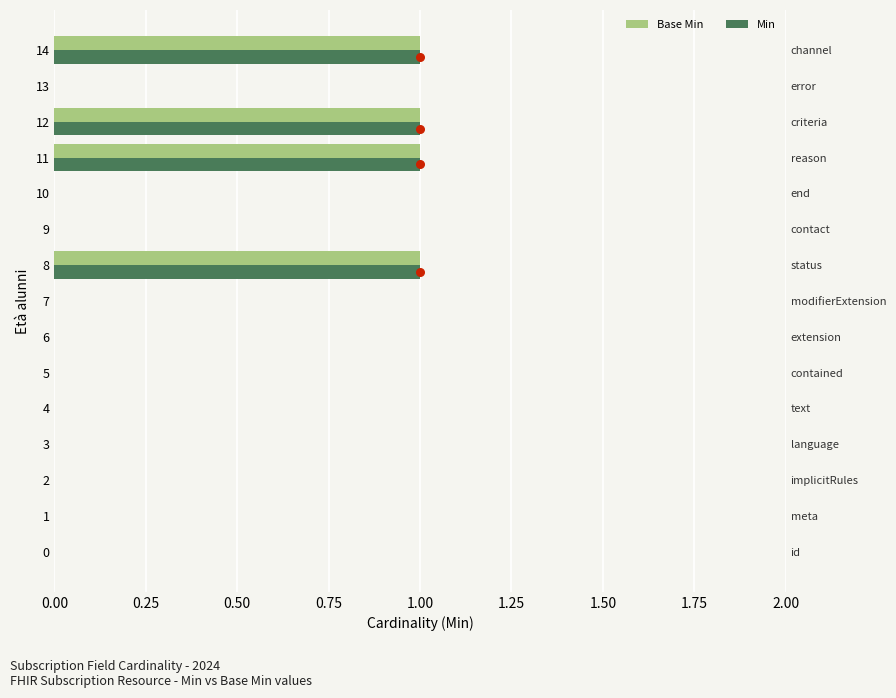

At how many categories does at least one series exceed 0?

4